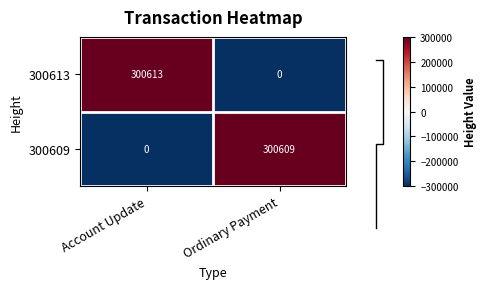

Which category has the lowest value in the 300613 series?

Ordinary Payment